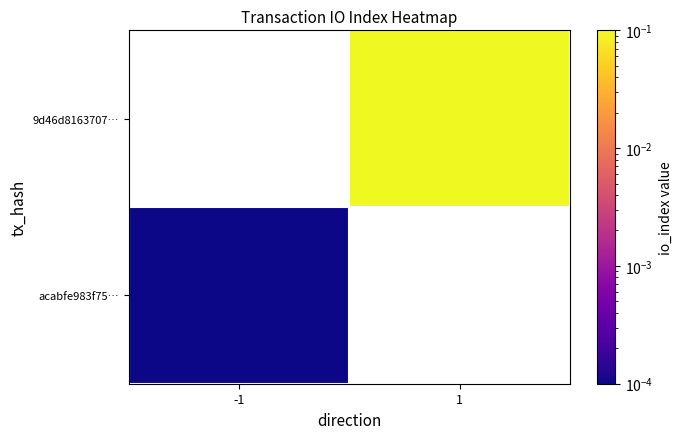

Which category has the highest value in the acabfe983f75… series?

-1